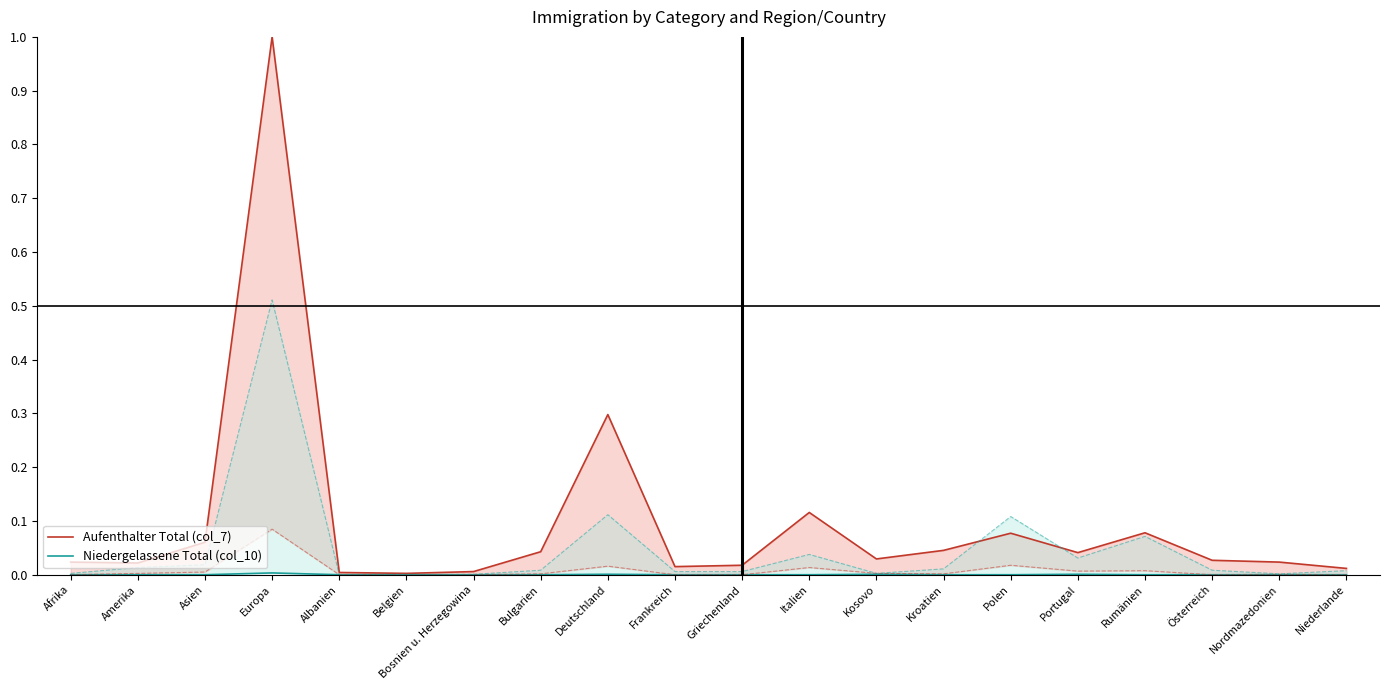

Count the number of categories in the chart.

20